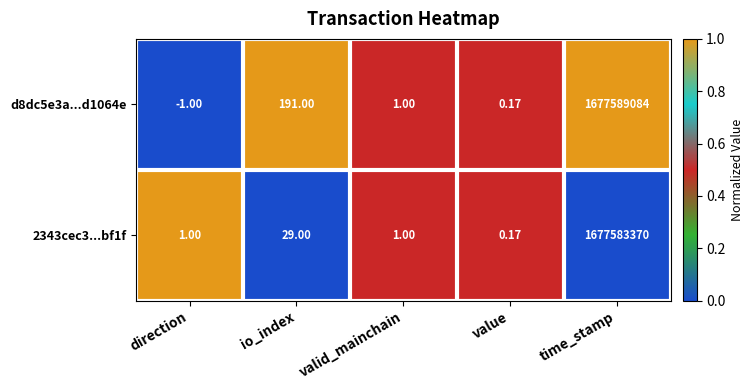

Which series has the largest total across all categories?

d8dc5e3a...d1064e